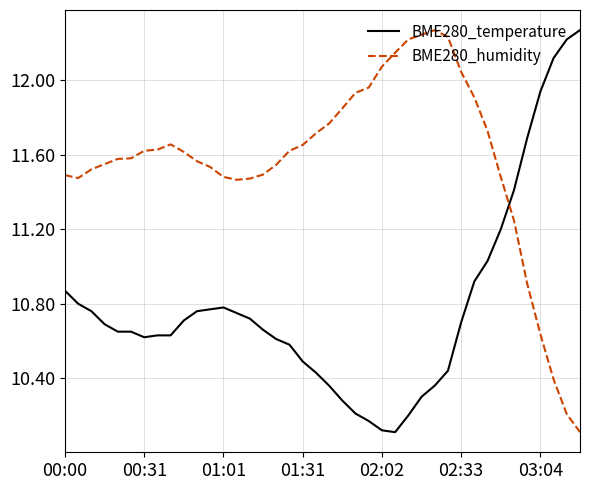

What is the minimum value for BME280_humidity?

10.1